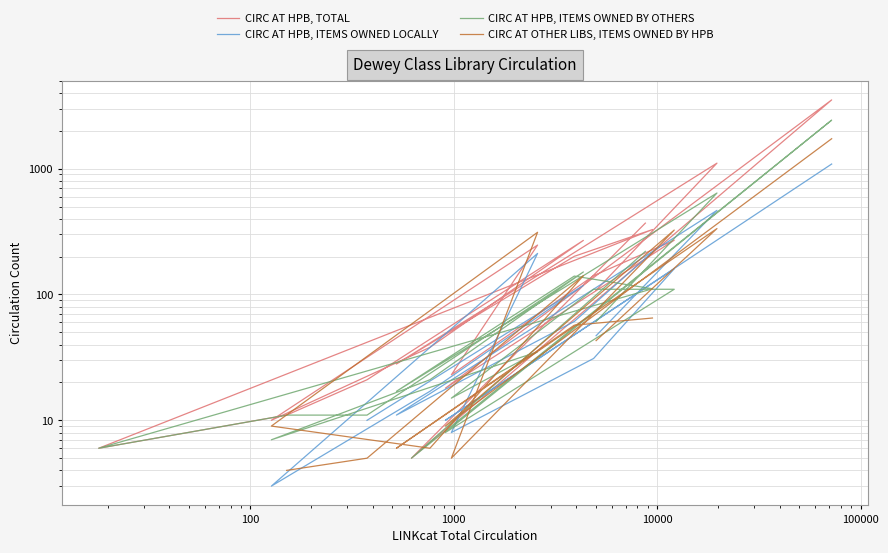

Which series ends up on top after the final intersection of CIRC AT HPB, ITEMS OWNED BY OTHERS and CIRC AT HPB, ITEMS OWNED LOCALLY?

CIRC AT HPB, ITEMS OWNED BY OTHERS